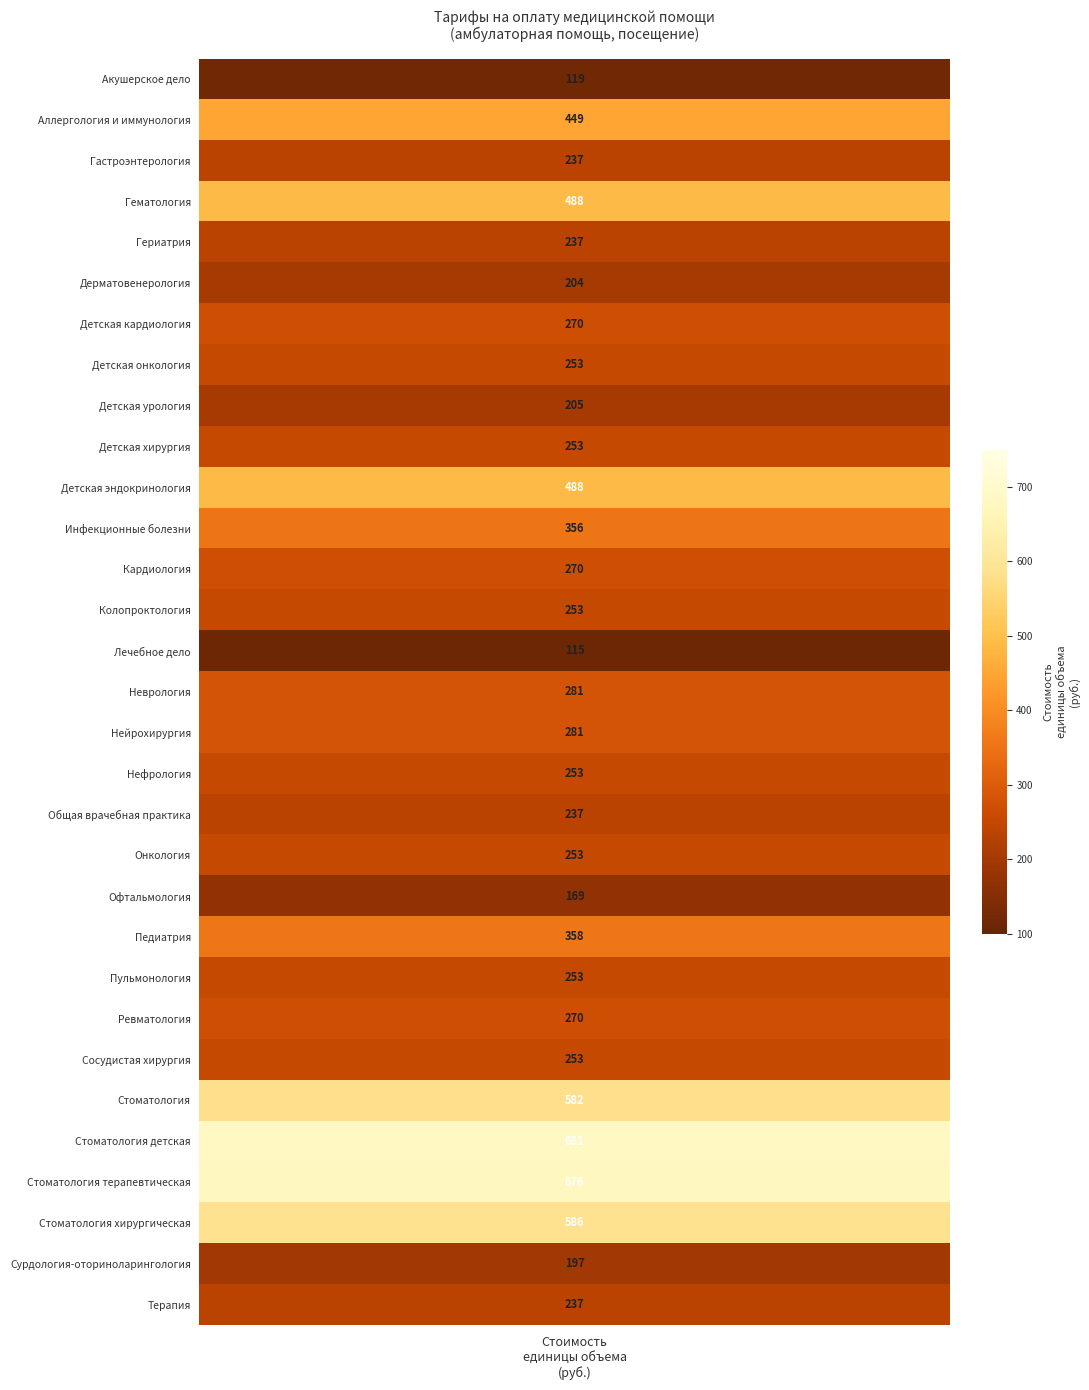

List the labels in order of value, smallest first.

Лечебное дело, Акушерское дело, Офтальмология, Сурдология-оториноларингология, Дерматовенерология, Детская урология, Гастроэнтерология, Гериатрия, Общая врачебная практика, Терапия, Детская онкология, Детская хирургия, Колопроктология, Нефрология, Онкология, Пульмонология, Сосудистая хирургия, Детская кардиология, Кардиология, Ревматология, Неврология, Нейрохирургия, Инфекционные болезни, Педиатрия, Аллергология и иммунология, Гематология, Детская эндокринология, Стоматология, Стоматология хирургическая, Стоматология терапевтическая, Стоматология детская